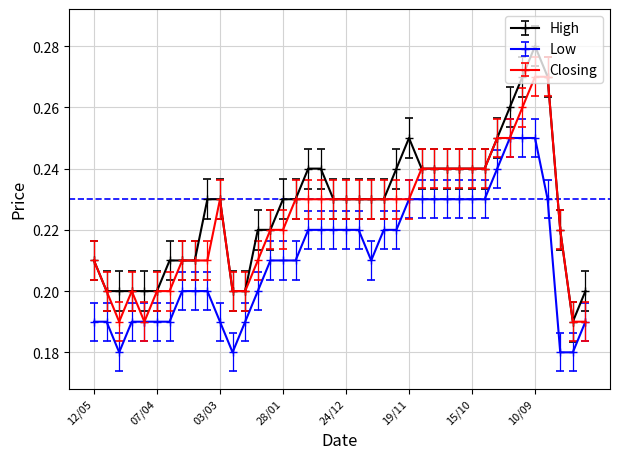

Count the Low values in the range 0 to 1.

40